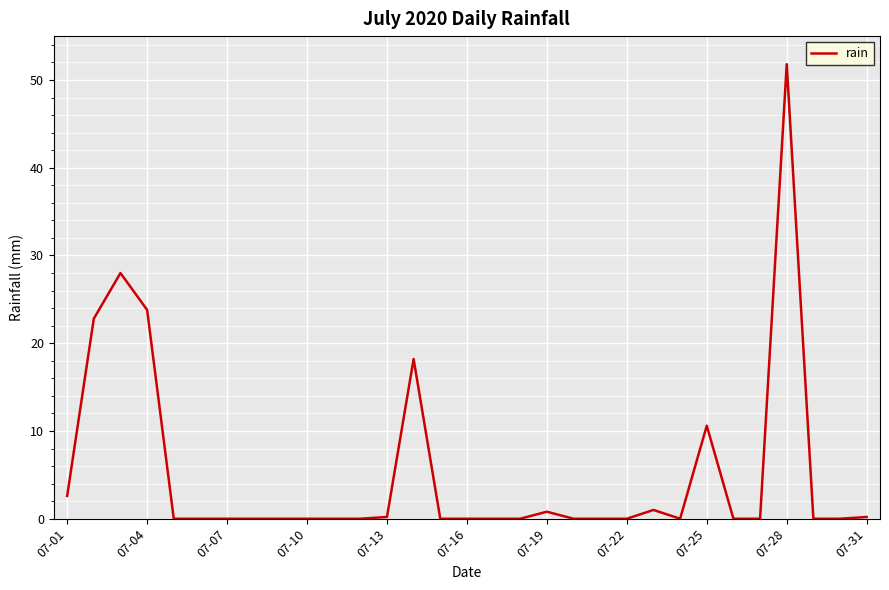

Is this an area chart (filled region under the line)?

No